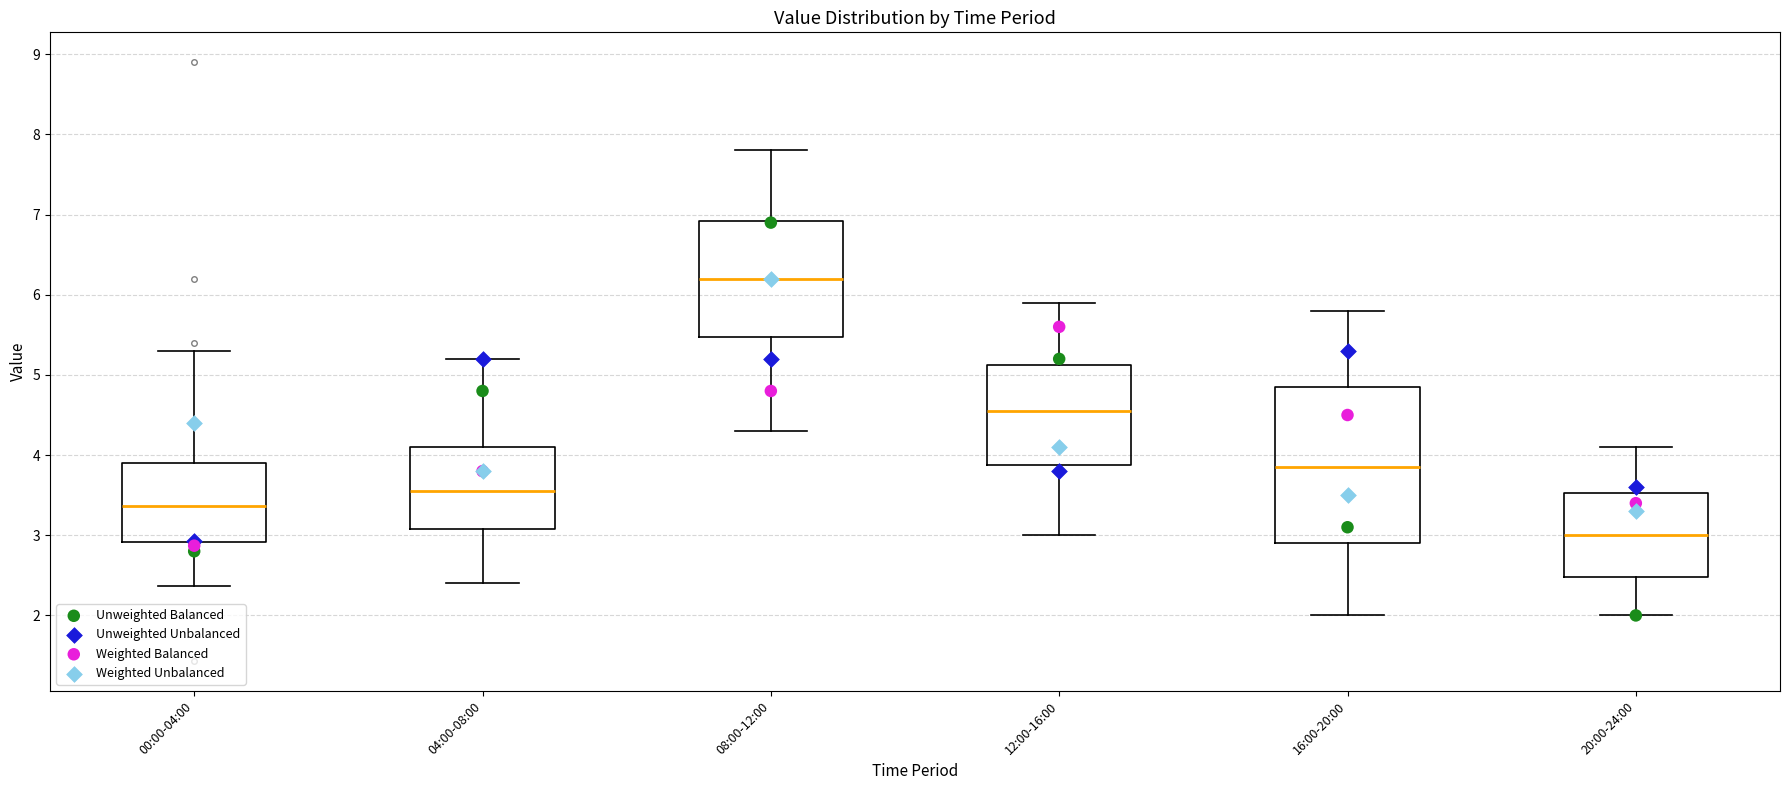

Reading left to right, transcribe this box plot: for each box, give where its median line is, the range the box spans, and where its two whiskers end, as read against the y-axis. The values are not printed on the chart, so give them approximately, as read against the axis.

00:00-04:00: median 3.4, box 2.9 to 3.9, whiskers 2.4 to 5.3
04:00-08:00: median 3.6, box 3.1 to 4.1, whiskers 2.4 to 5.2
08:00-12:00: median 6.2, box 5.5 to 6.9, whiskers 4.3 to 7.8
12:00-16:00: median 4.6, box 3.9 to 5.1, whiskers 3.0 to 5.9
16:00-20:00: median 3.9, box 2.9 to 4.9, whiskers 2.0 to 5.8
20:00-24:00: median 3.0, box 2.5 to 3.5, whiskers 2.0 to 4.1